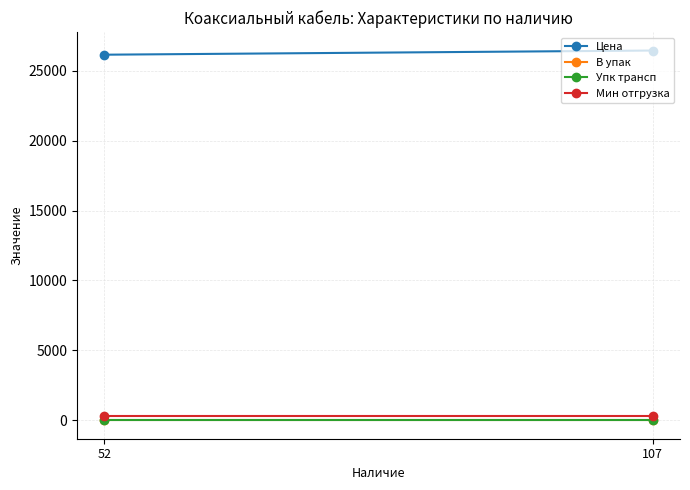

What is the sum of all Упк трансп values?

2.0